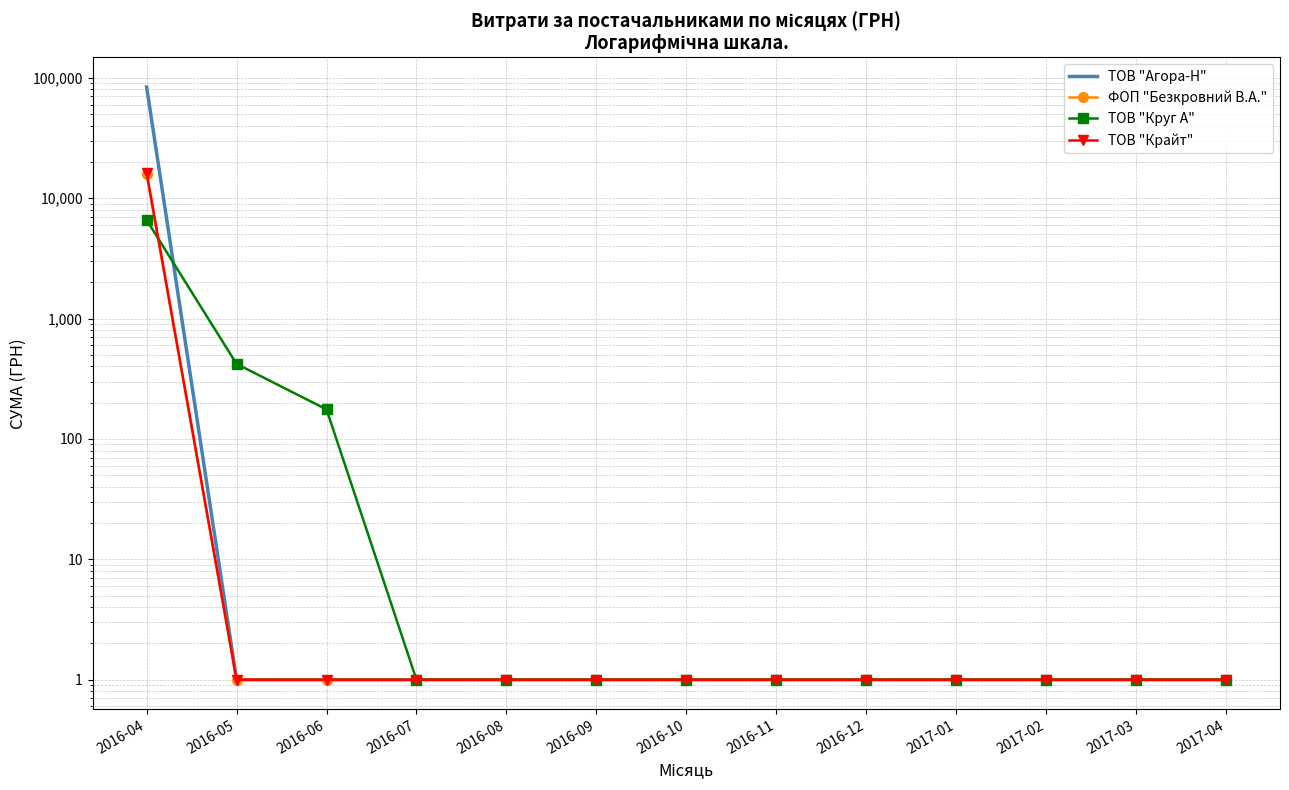

Is the value of ТОВ "Агора-Н" at 2016-08 greater than the value of ТОВ "Круг А" at 2016-08?

No